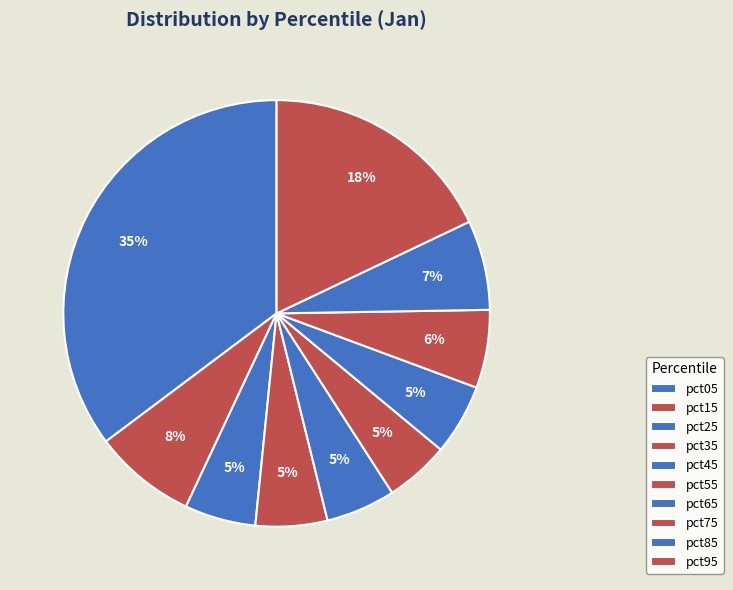

How many segments does this pie chart have?

10